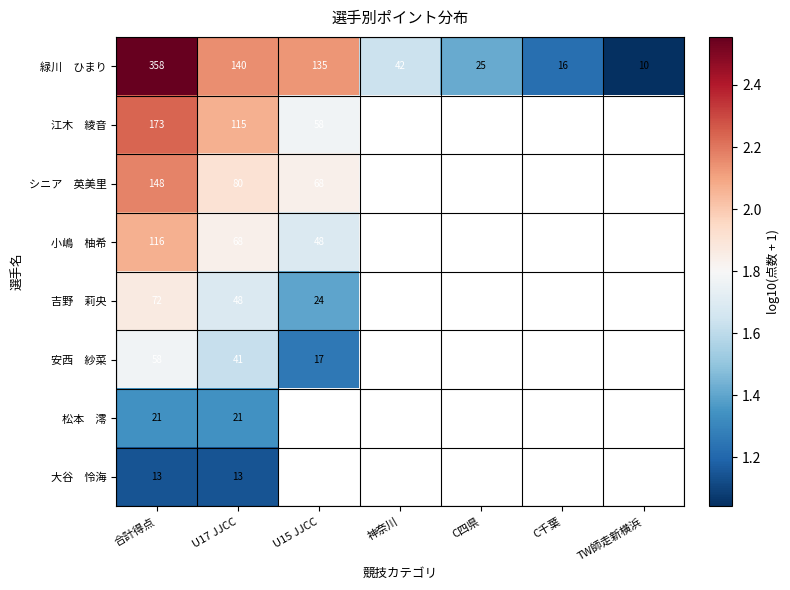

Where is 大谷 怜海 nearest to the value 1?

合計得点